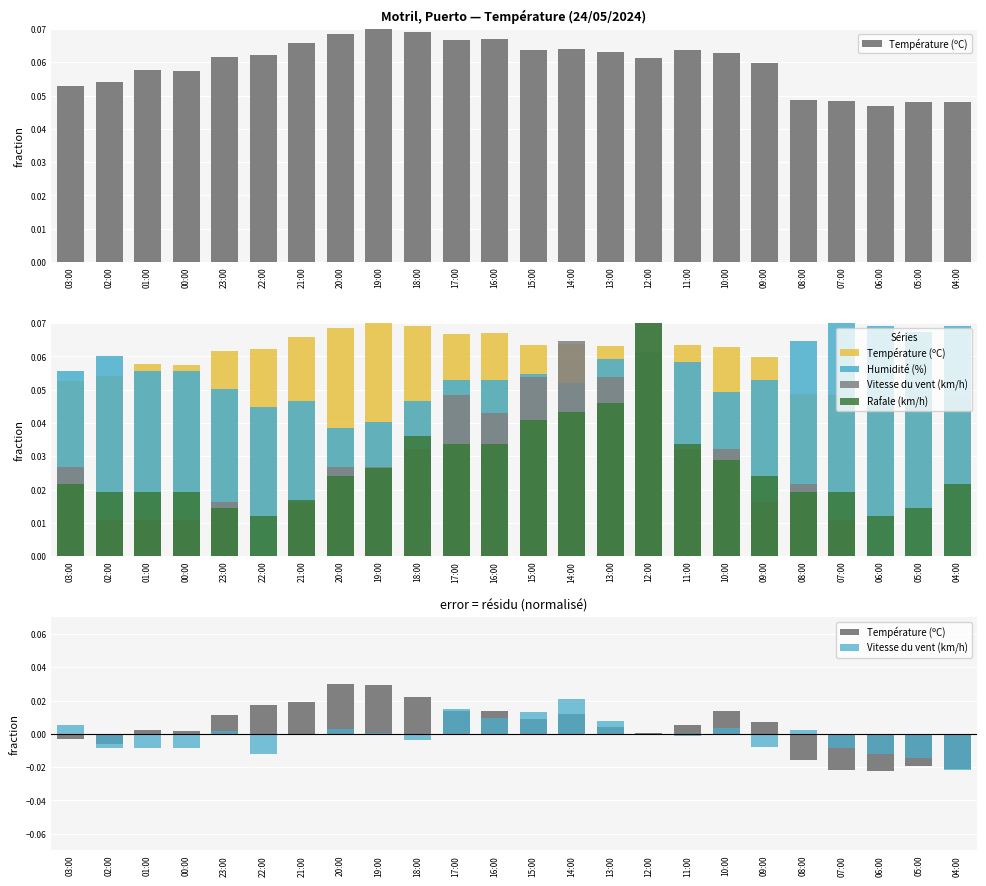

At which category is the sum across all series the highest?

12:00